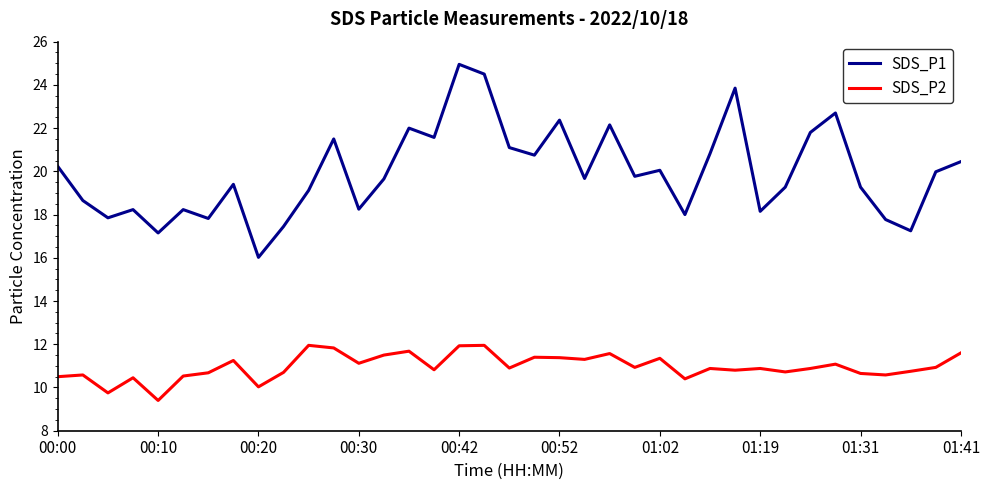

What is the difference between the maximum and minimum values in the SDS_P1 series?

8.9